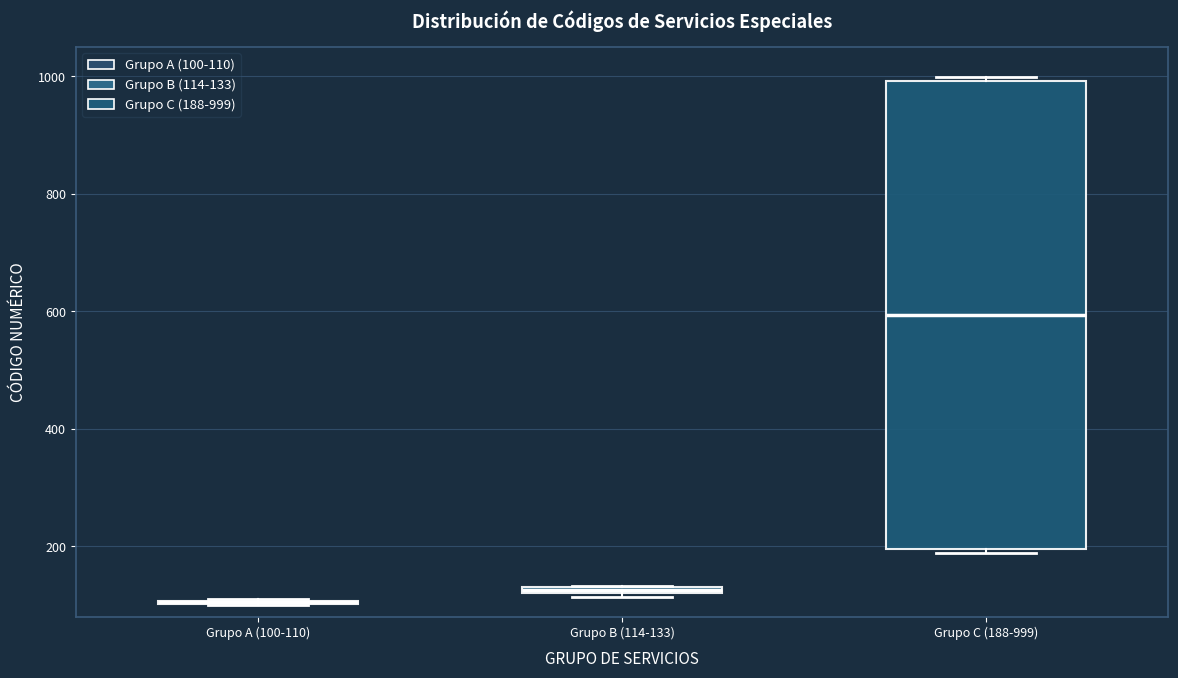

Which box is the tallest, from its lower edge to its upper edge?

Grupo C (188-999)